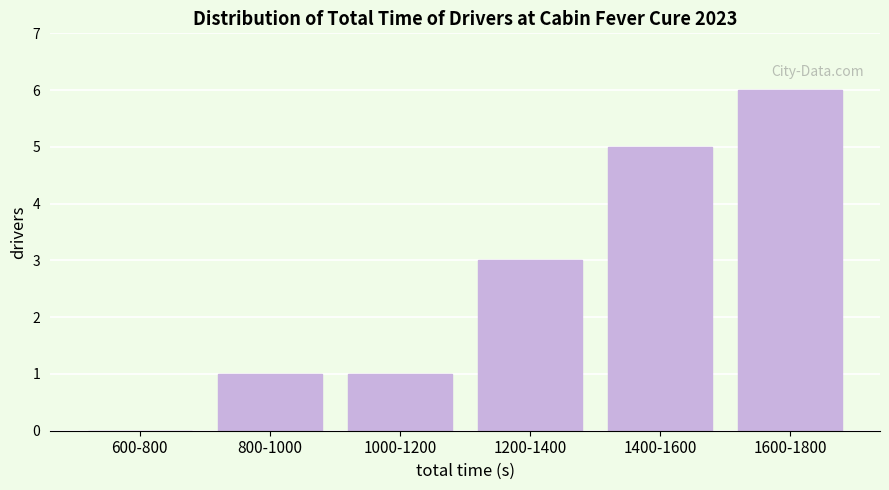

Reading left to right, list all the values displayed in this chart.

600-800=0	800-1000=1	1000-1200=1	1200-1400=3	1400-1600=5	1600-1800=6